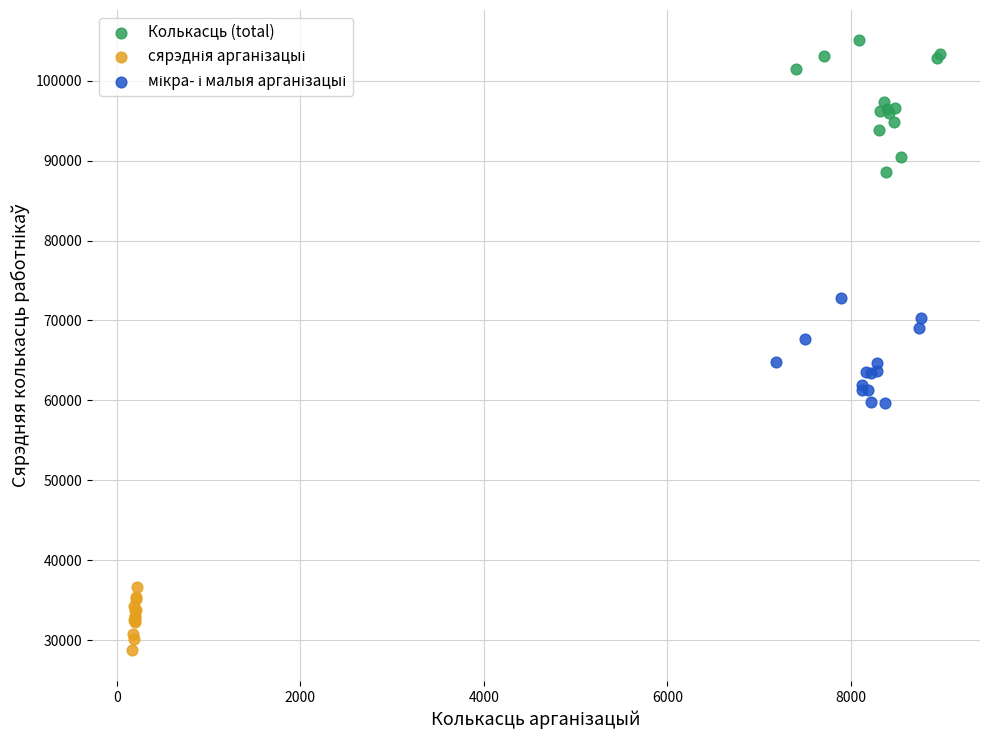

Which series reaches the maximum Y coordinate?

Колькасць (total)